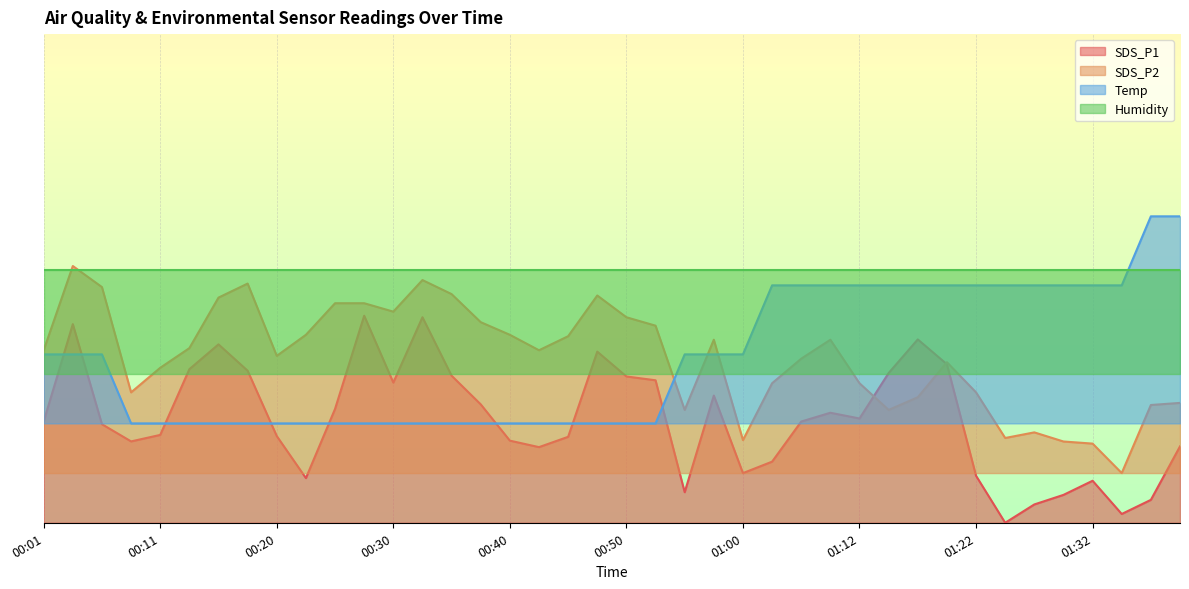

Which series ends up on top after the final intersection of Temp and SDS_P1?

Temp